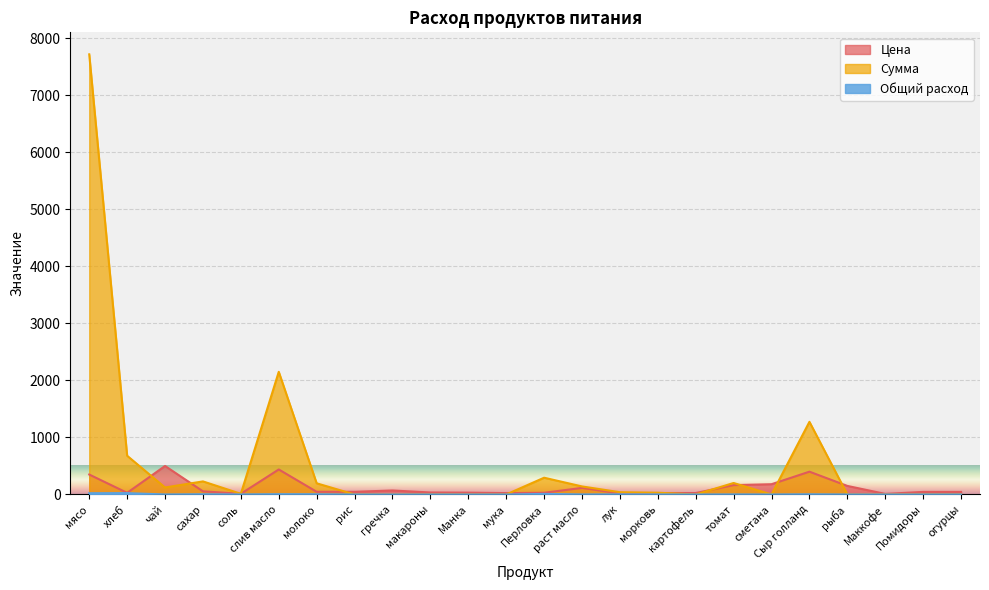

Is the value of Цена at Перловка greater than the value of Общий расход at хлеб?

Yes